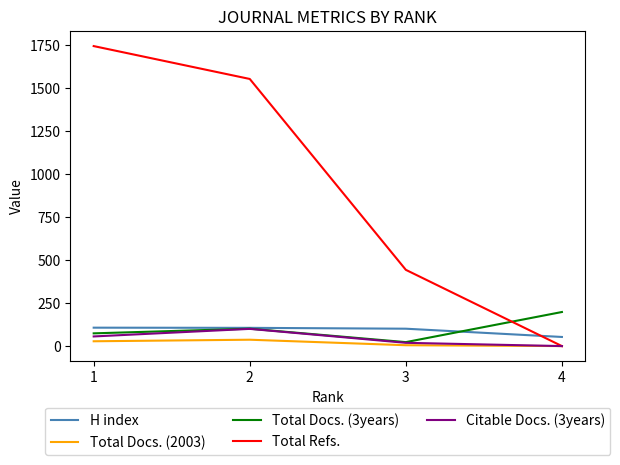

What is the greatest value displayed?

1743